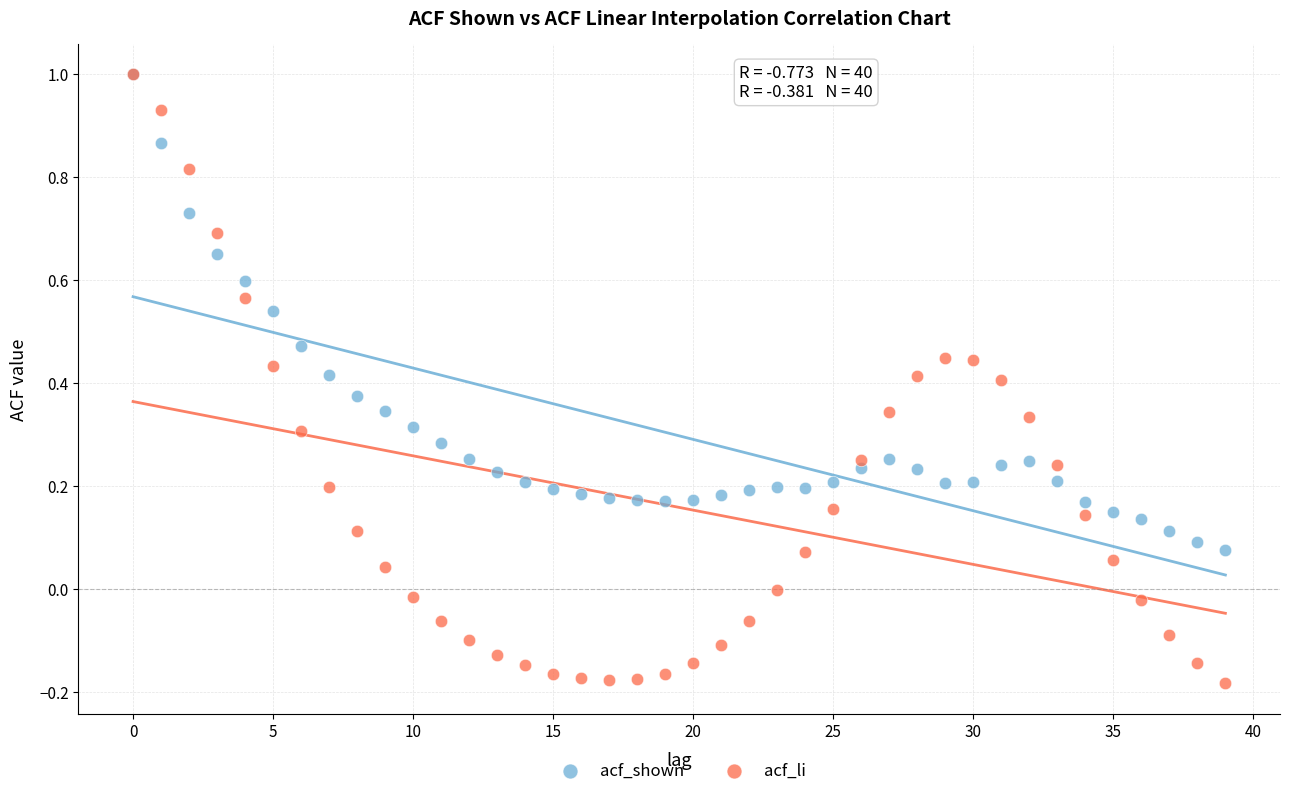

What are all the series names shown in the legend?

acf_shown, acf_li